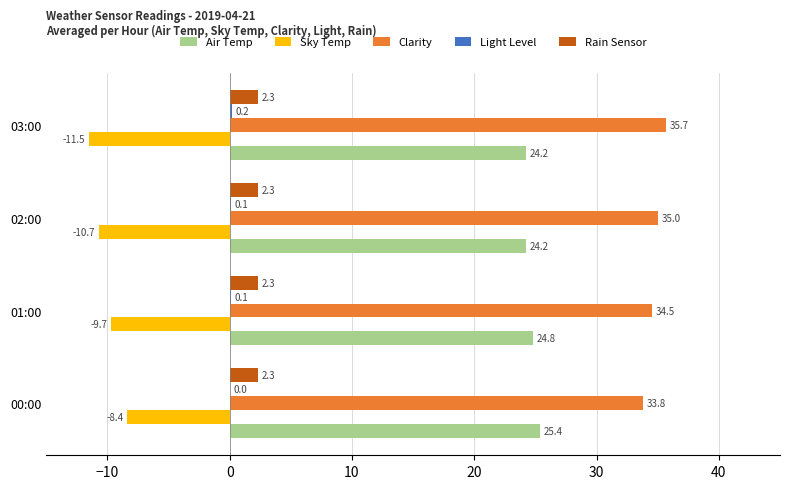

The value of Rain Sensor at 02:00 is 2.3. True or false?

True